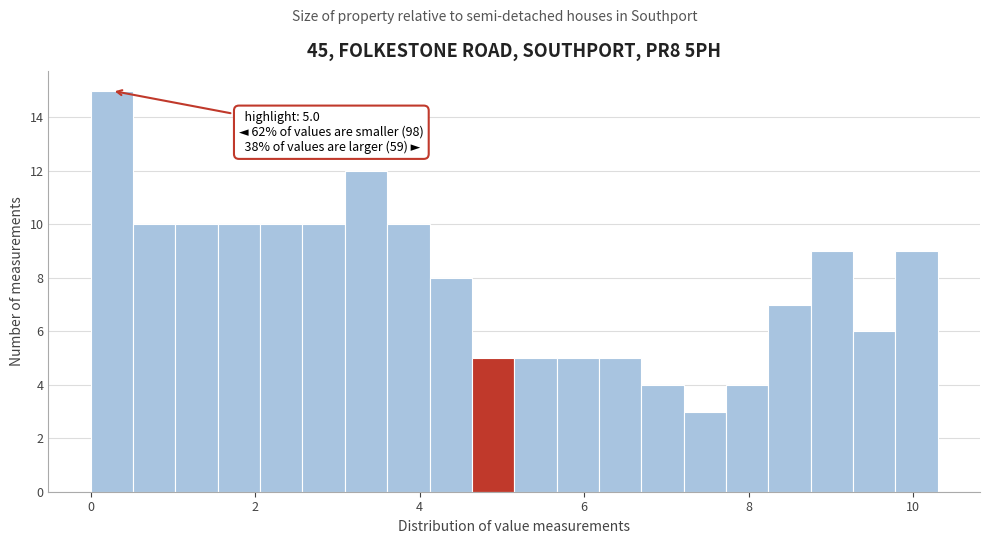

Read against the x-axis, roughly where is the centre of the tallest bar?

0.2